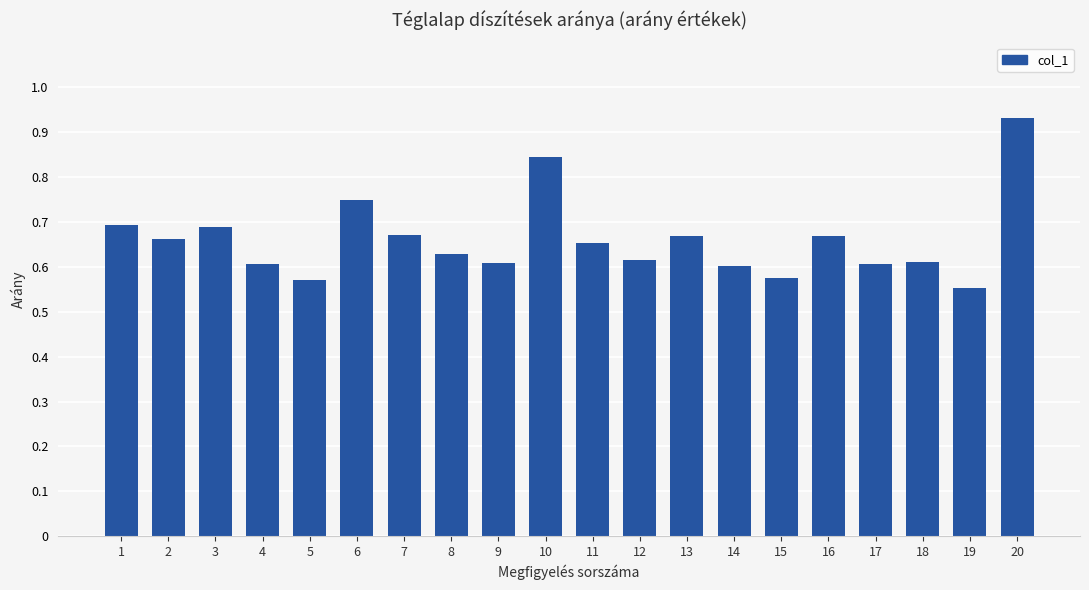

Which category has the highest value across all series?

20